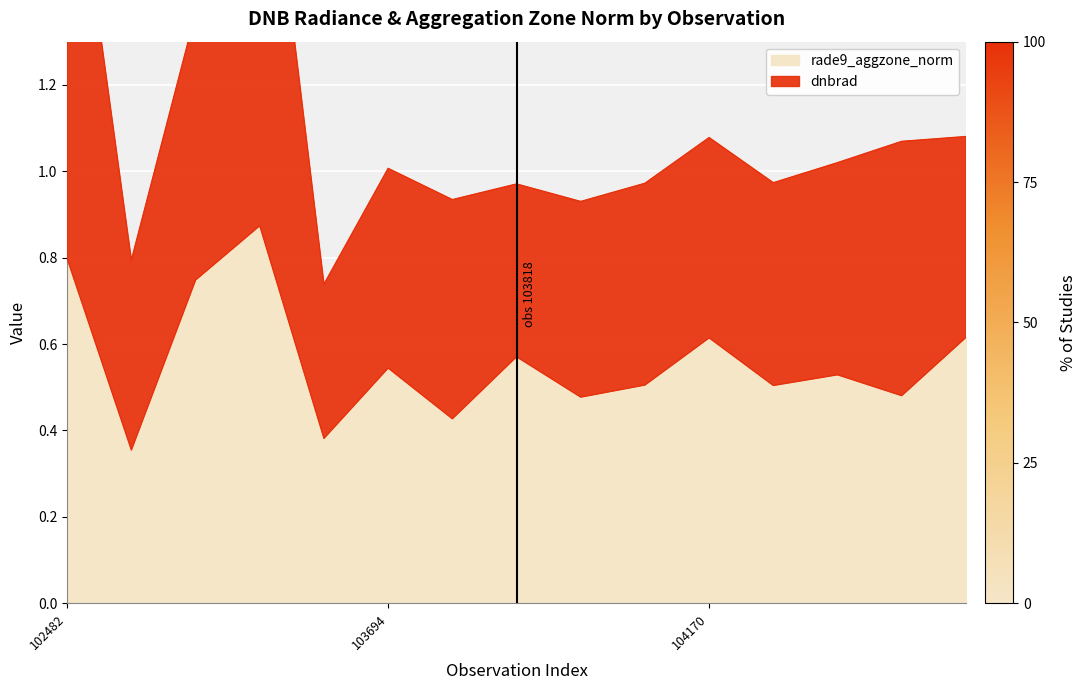

What is the difference between the second highest and second lowest values?

0.4